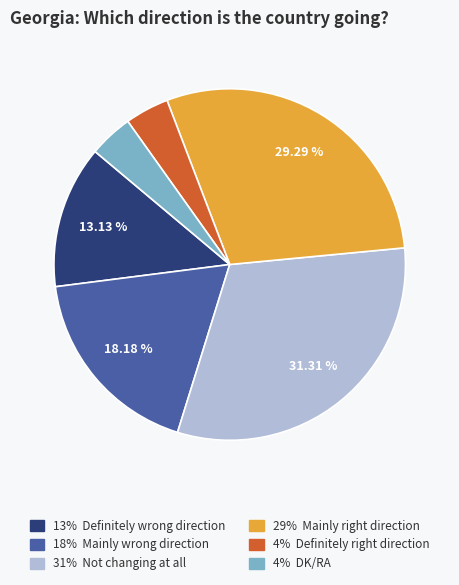

Is there a majority slice in this chart?

No